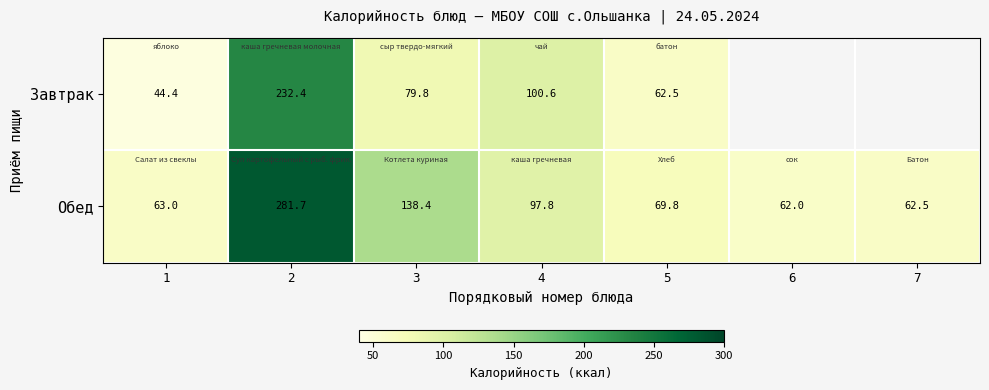

What is the difference between the Обед values at 4 and 2?

183.9